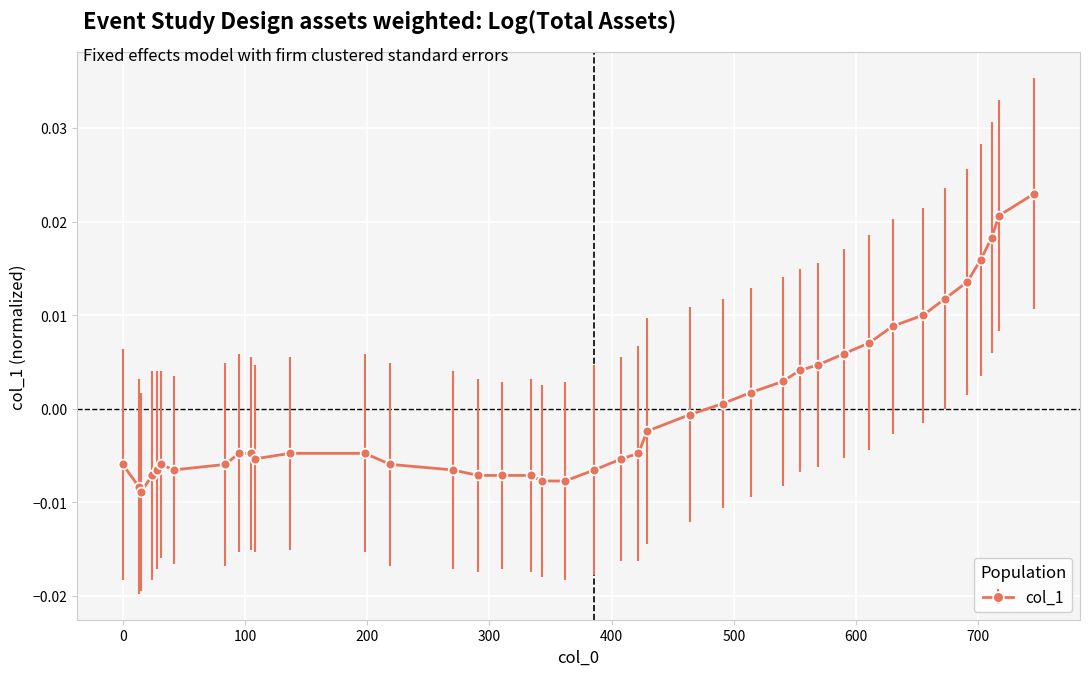

True or false: there are more than 0 points higher than both neighbors.

True